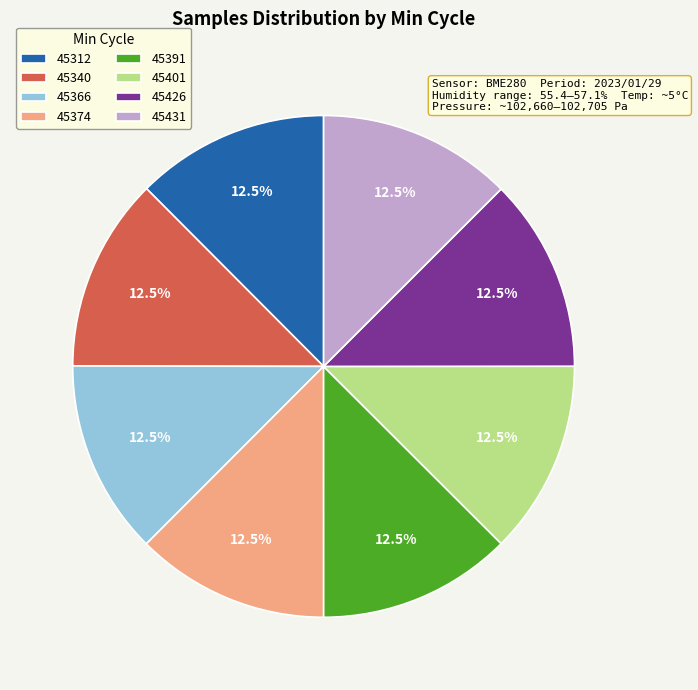

Is there any slice that represents more than half of the pie?

No